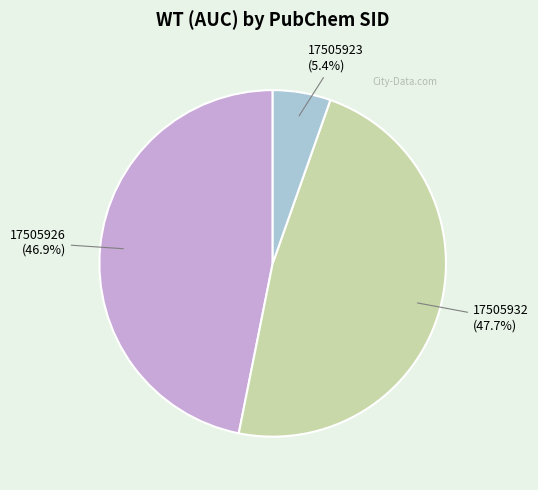

The 17505932 slice represents 48% of the pie. True or false?

True